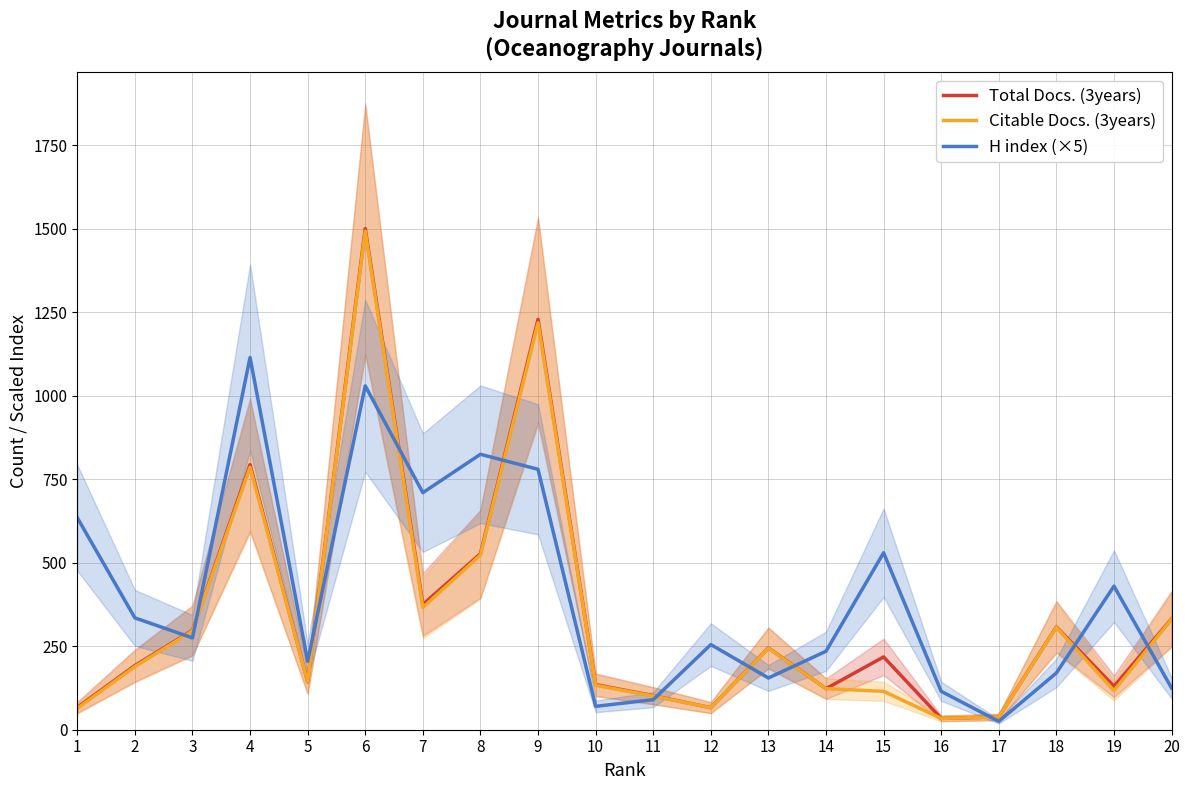

Between which two adjacent categories do H index (×5) and Total Docs. (3years) first intersect?

2 and 3